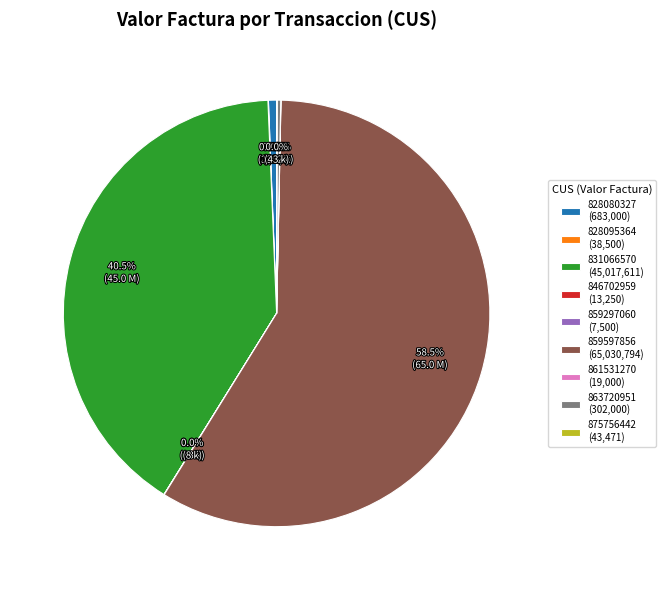

How much of the chart is everything except 828080327 (683,000)?

99.4%